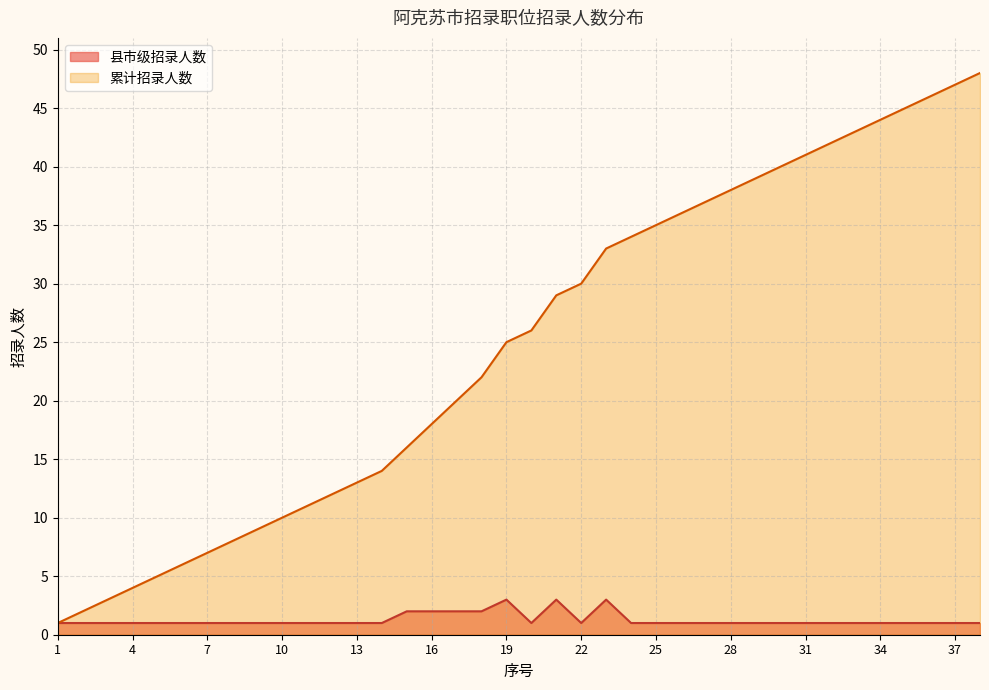

True or false: 累计招录人数 and 县市级招录人数 cross at least once.

False